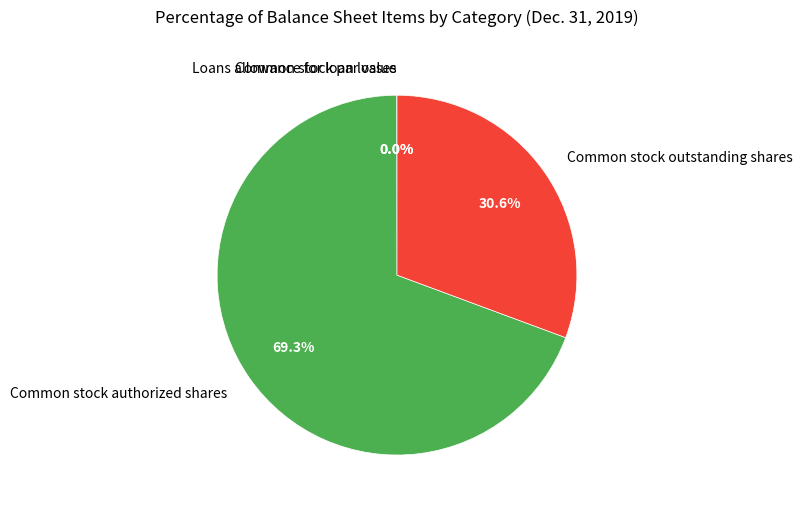

What is the ratio of the value at Common stock outstanding shares to the value at Common stock authorized shares?

0.4